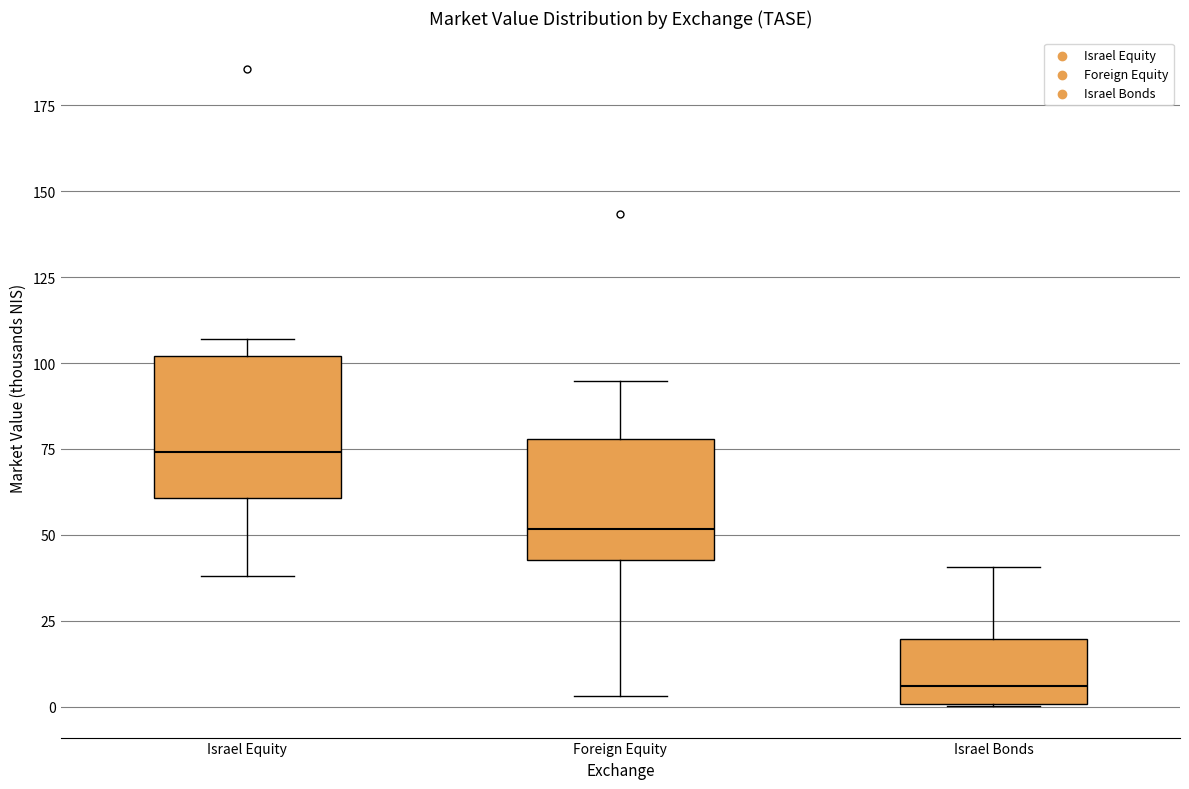

Reading left to right, read every box against the y-axis: the position of its median line, the range the box covers, and the ends of its whiskers. The values are not printed on the chart, so give them approximately, as read against the axis.

Israel Equity: median 75, box 60 to 100, whiskers 40 to 105
Foreign Equity: median 50, box 45 to 80, whiskers 5 to 95
Israel Bonds: median 5, box 0 to 20, whiskers 0 to 40